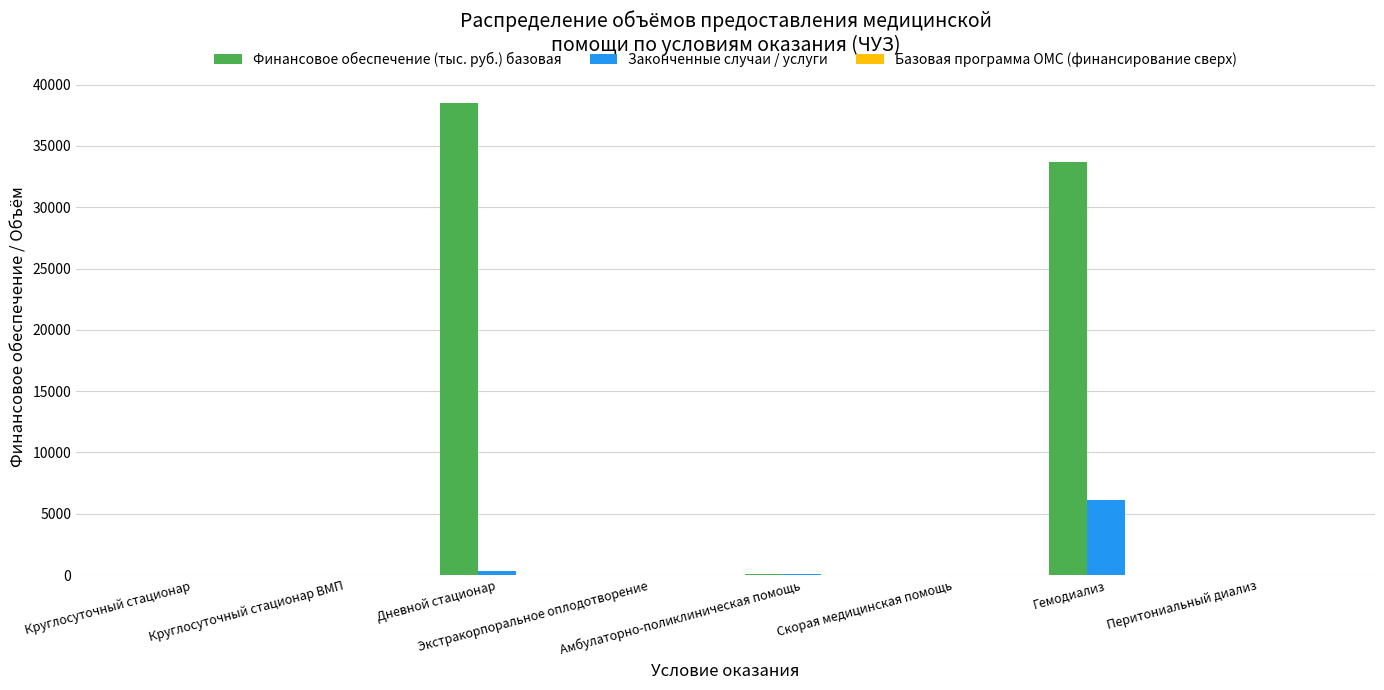

Which label corresponds to the largest value in the chart?

Дневной стационар